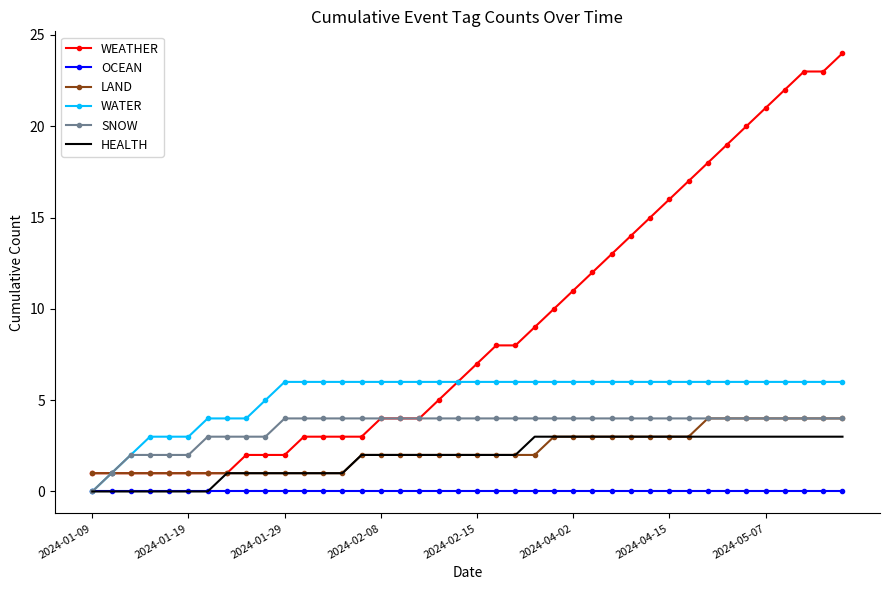

Which series has the largest total across all categories?

WEATHER